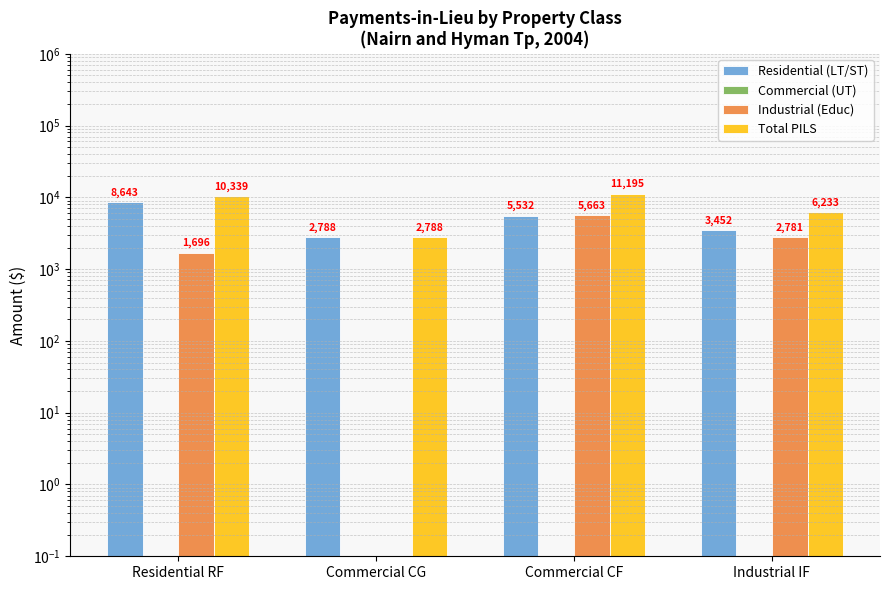

What is the value of the Commercial (UT) bar at the 3rd from the left?

0.1